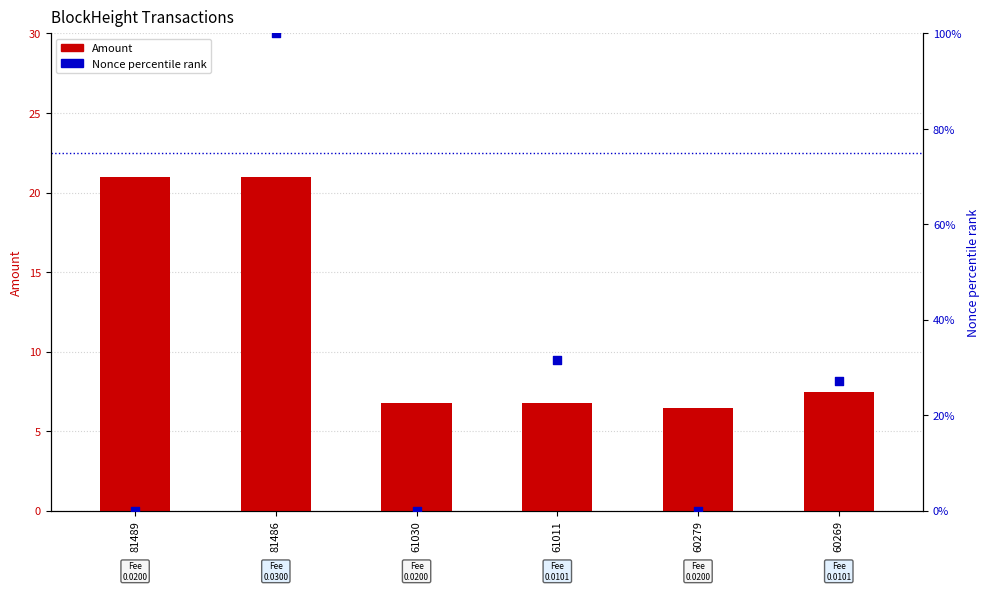

What are all the series names shown in the legend?

Amount, Nonce percentile rank